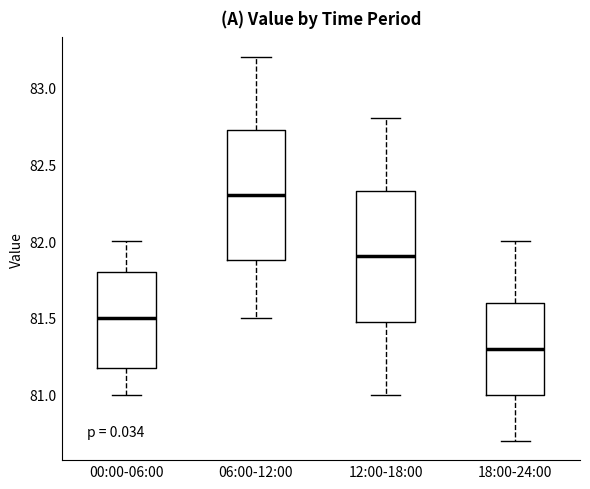

Reading left to right, transcribe this box plot: for each box, give where its median line is, the range the box spans, and where its two whiskers end, as read against the y-axis. The values are not printed on the chart, so give them approximately, as read against the axis.

00:00-06:00: median 81.50, box 81.20 to 81.80, whiskers 81.00 to 82.00
06:00-12:00: median 82.30, box 81.90 to 82.75, whiskers 81.50 to 83.20
12:00-18:00: median 81.90, box 81.50 to 82.35, whiskers 81.00 to 82.80
18:00-24:00: median 81.30, box 81.00 to 81.60, whiskers 80.70 to 82.00